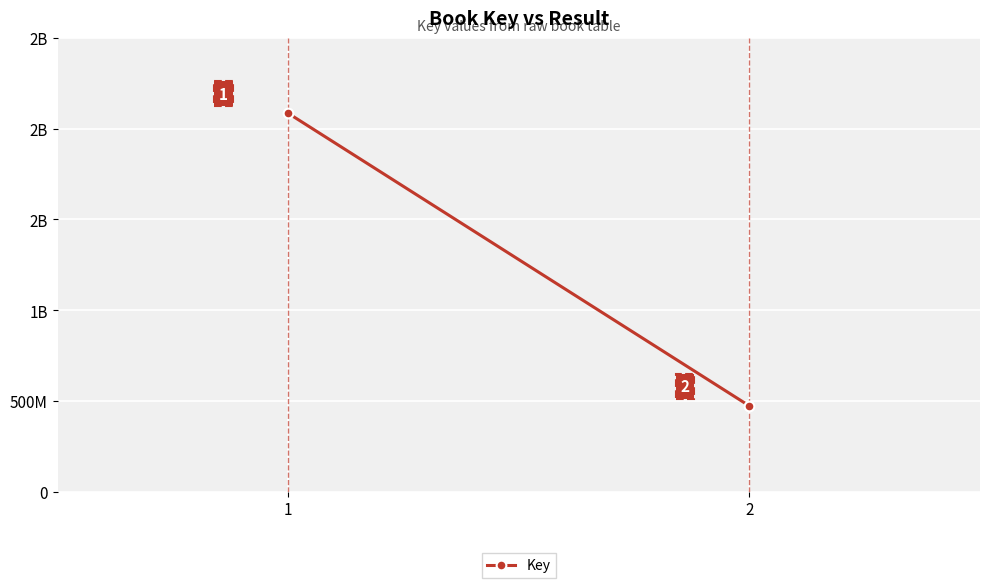

What is the sum of the values at 1 and 2?

2556174573